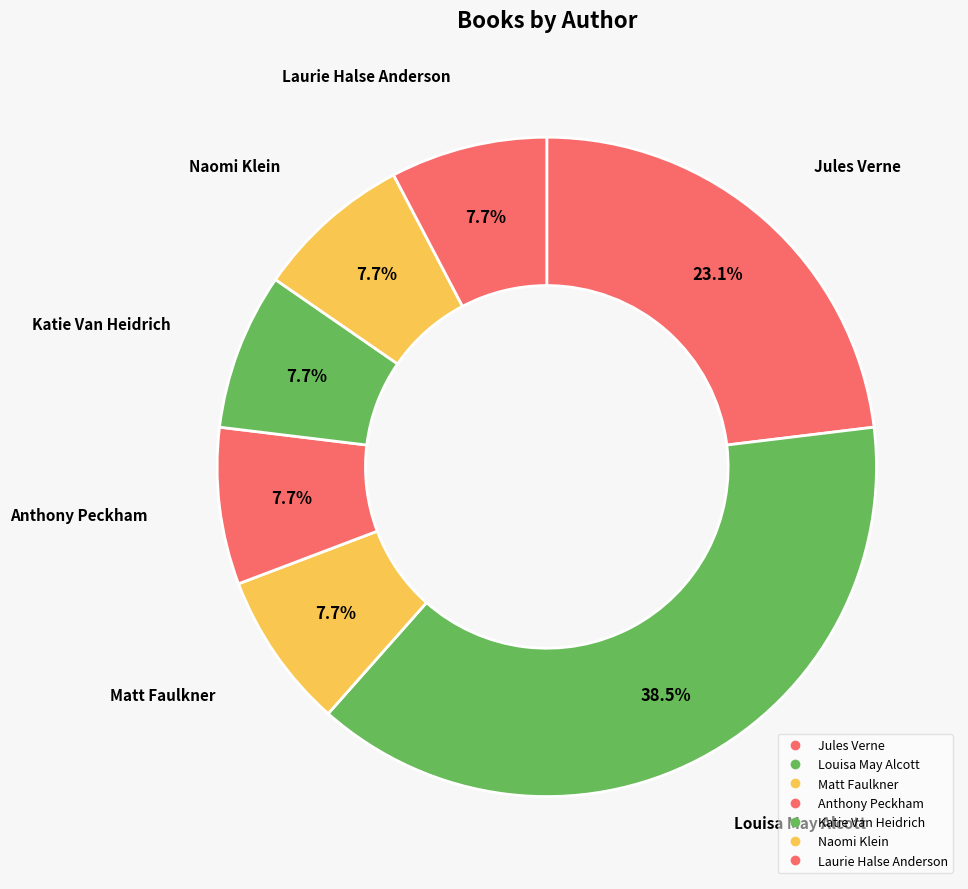

How many segments does this pie chart have?

7